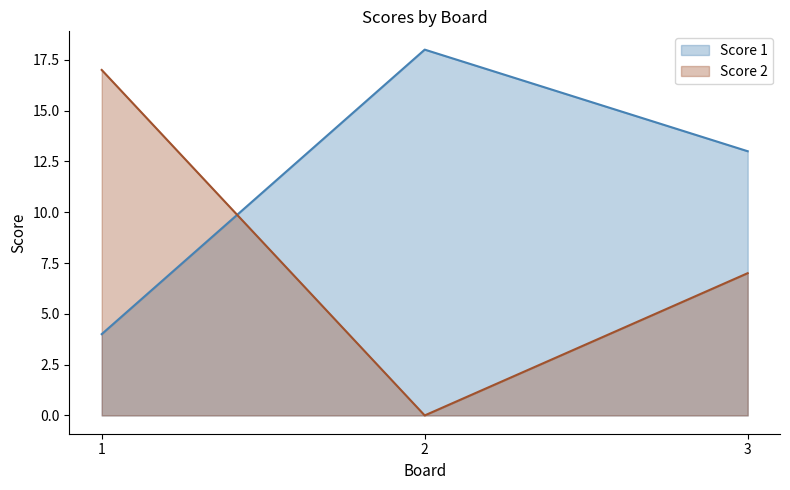

List the series in order of their peak value, lowest first.

Score 2, Score 1